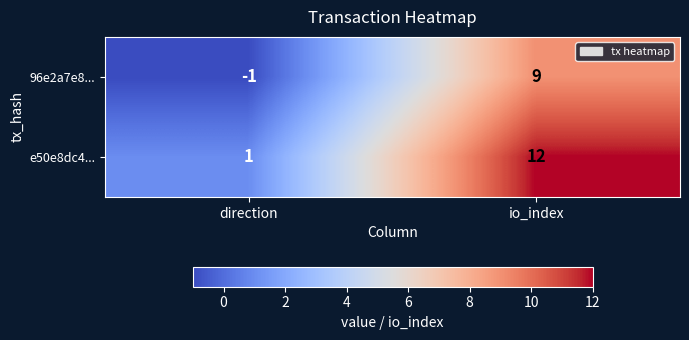

At which label is e50e8dc4... closest to 6?

direction